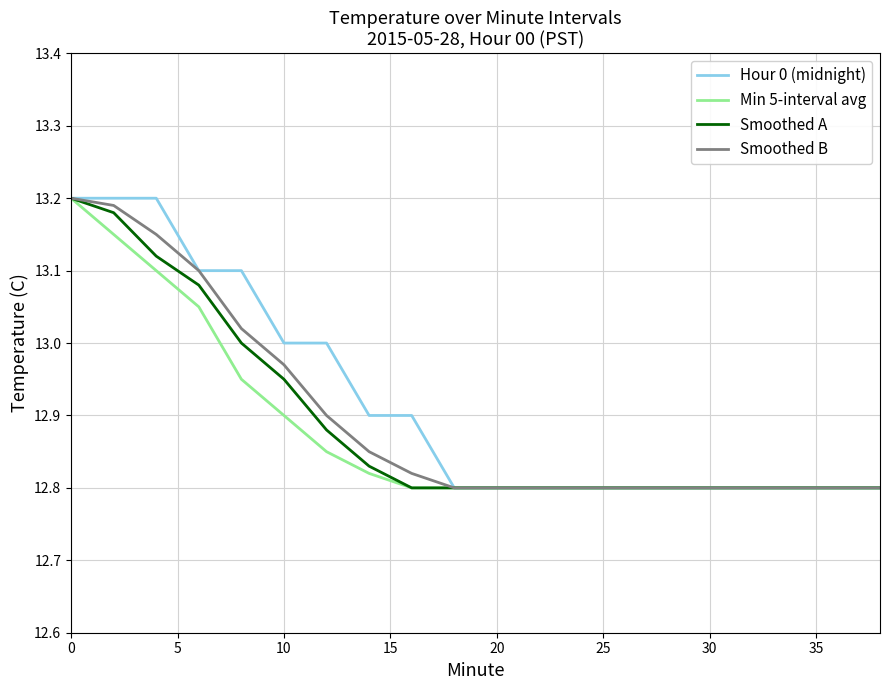

What are all the series names shown in the legend?

Hour 0 (midnight), Min 5-interval avg, Smoothed A, Smoothed B